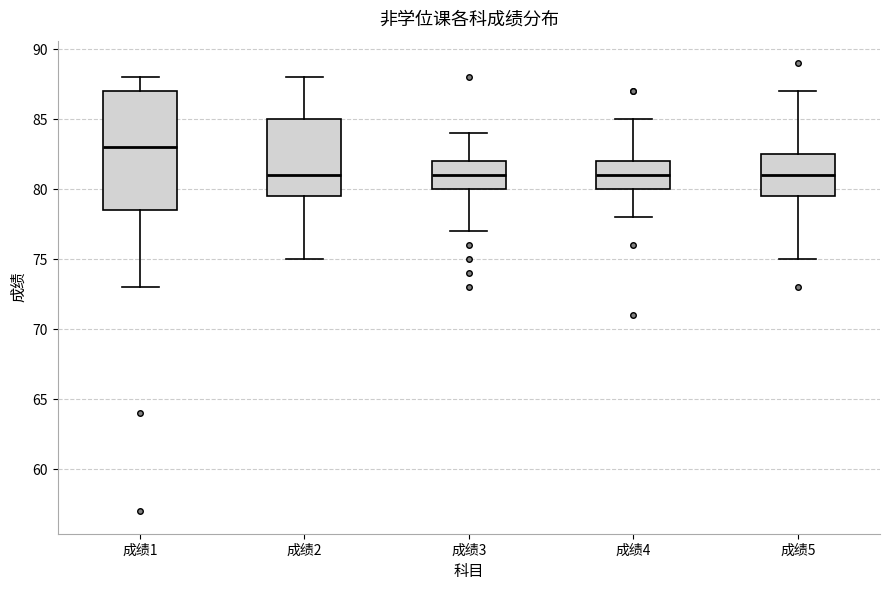

Where is the upper edge of the box for 成绩1 on the y-axis? The values are not printed on the chart, so give them approximately, as read against the axis.

87.0